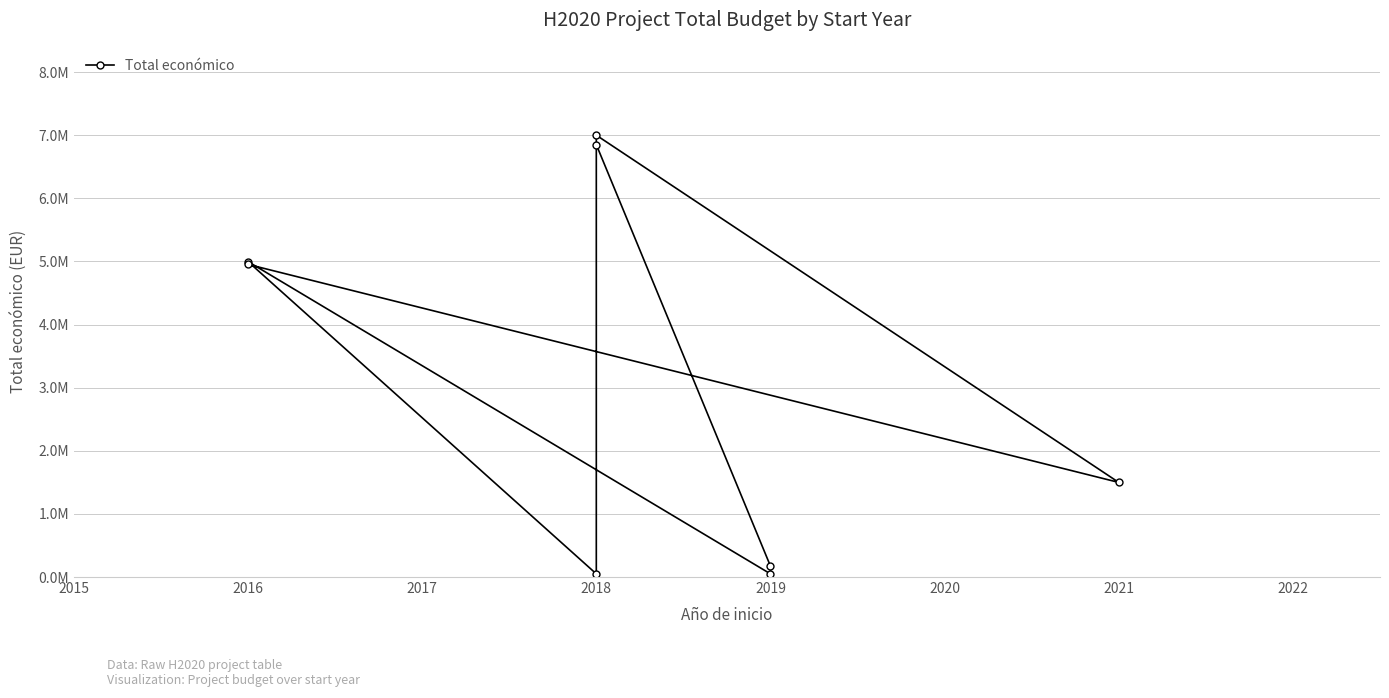

How many interior local valleys (lower than both neighbors) does the data have?

3